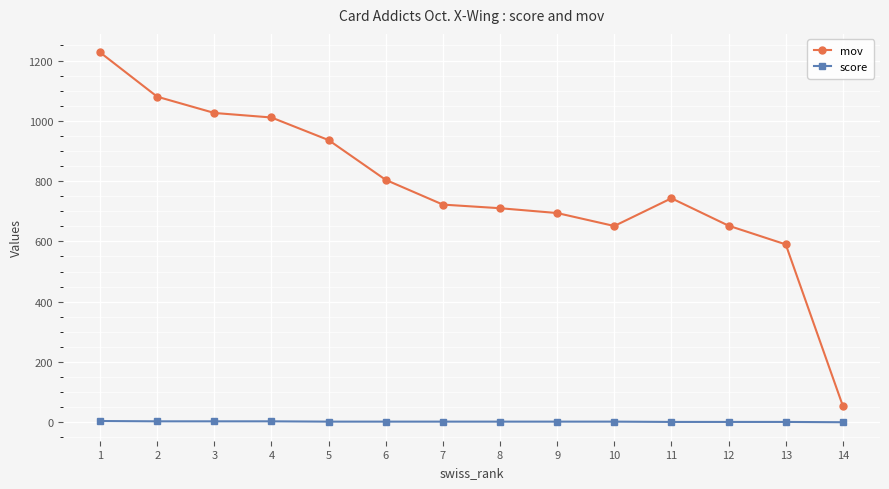

Which series has the widest spread of values?

mov